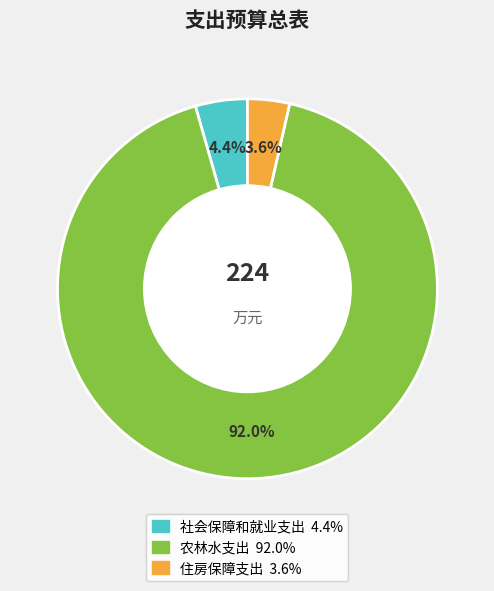

What percentage do 住房保障支出 and 社会保障和就业支出 together represent?

8.0%